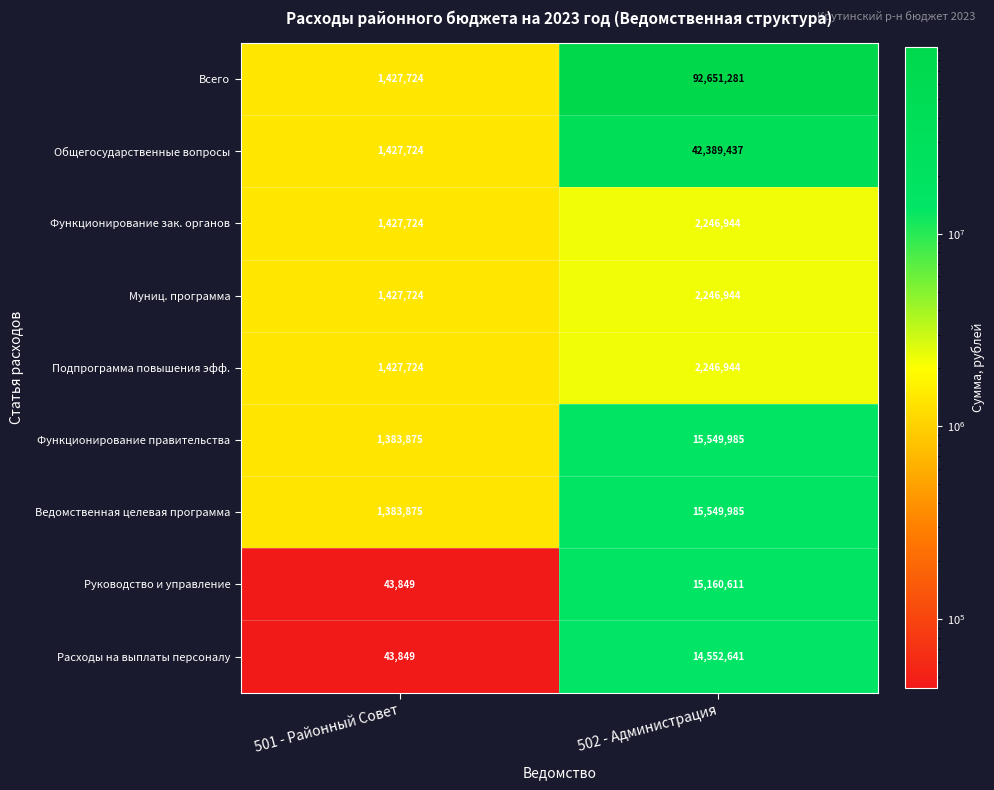

Reading left to right, what are all the values shown in this chart?

Всего: 501 - Районный Совет=1427724	502 - Администрация=92651281
Общегосударственные вопросы: 501 - Районный Совет=1427724	502 - Администрация=42389437
Функционирование зак. органов: 501 - Районный Совет=1427724	502 - Администрация=2246944
Муниц. программа: 501 - Районный Совет=1427724	502 - Администрация=2246944
Подпрограмма повышения эфф.: 501 - Районный Совет=1427724	502 - Администрация=2246944
Функционирование правительства: 501 - Районный Совет=1383875	502 - Администрация=15549985
Ведомственная целевая программа: 501 - Районный Совет=1383875	502 - Администрация=15549985
Руководство и управление: 501 - Районный Совет=43849	502 - Администрация=15160611
Расходы на выплаты персоналу: 501 - Районный Совет=43849	502 - Администрация=14552641